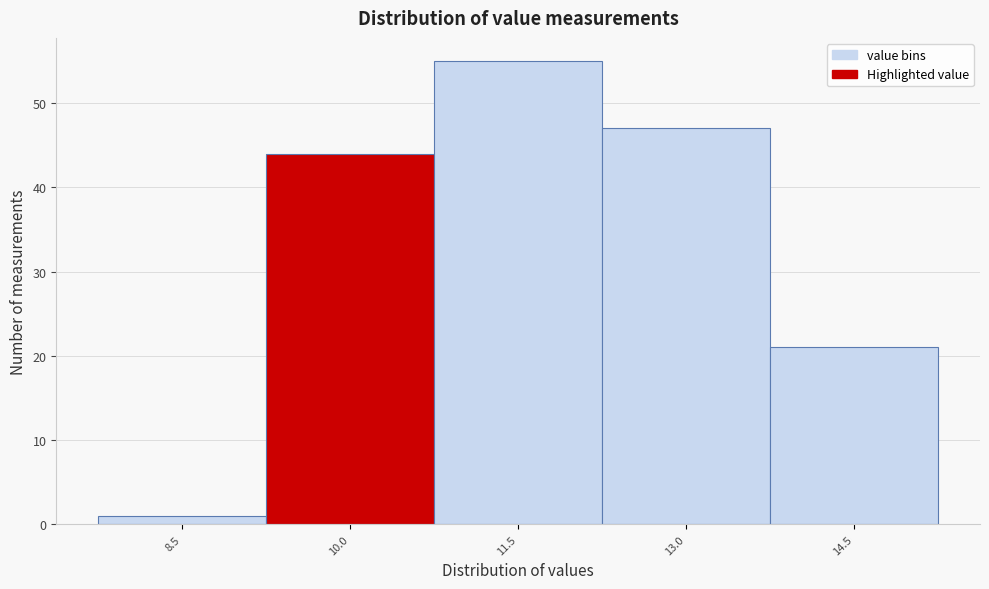

Reading left to right, extract all data points from this chart.

1	44	55	47	21